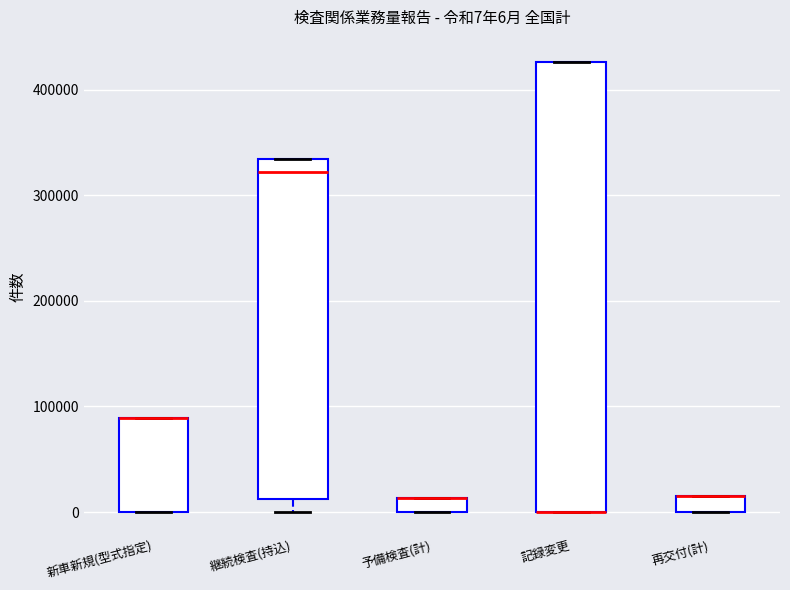

Which box is the tallest, from its lower edge to its upper edge?

記録変更